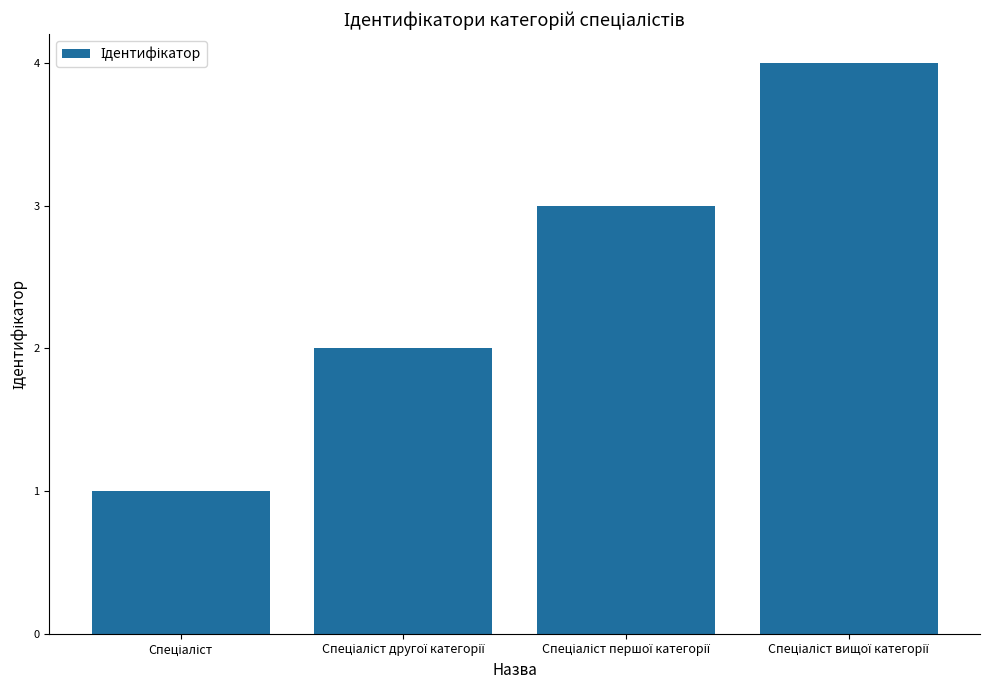

What is the sum of all values?

10